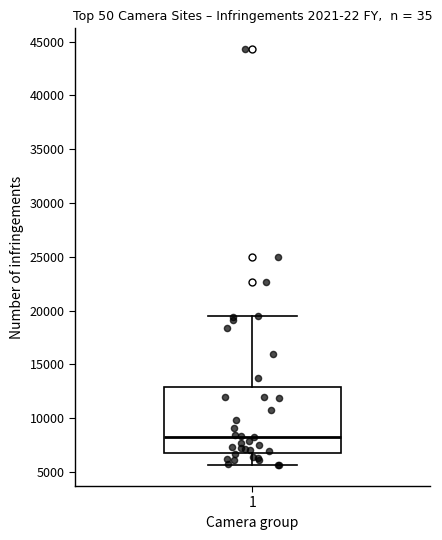

Transcribe this box plot: give where the median line is, the range the box spans, and where the two whiskers end, as read against the y-axis. The values are not printed on the chart, so give them approximately, as read against the axis.

median 8500, box 7000 to 13000, whiskers 5500 to 19500